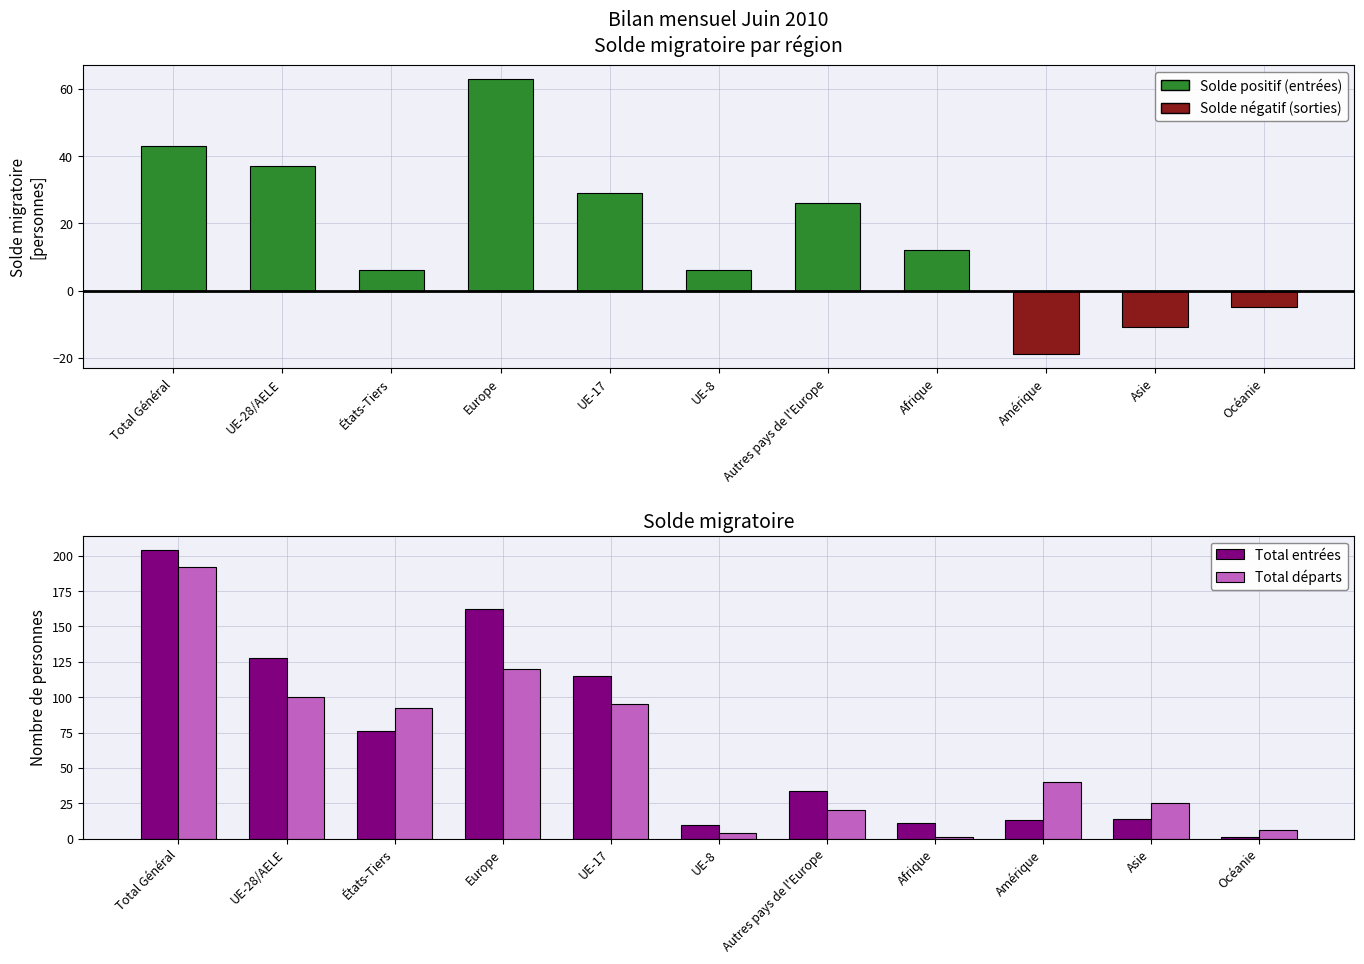

Rank the series at États-Tiers from highest to lowest value.

Total départs, Total entrées, Entrées (positif), Sorties (négatif)